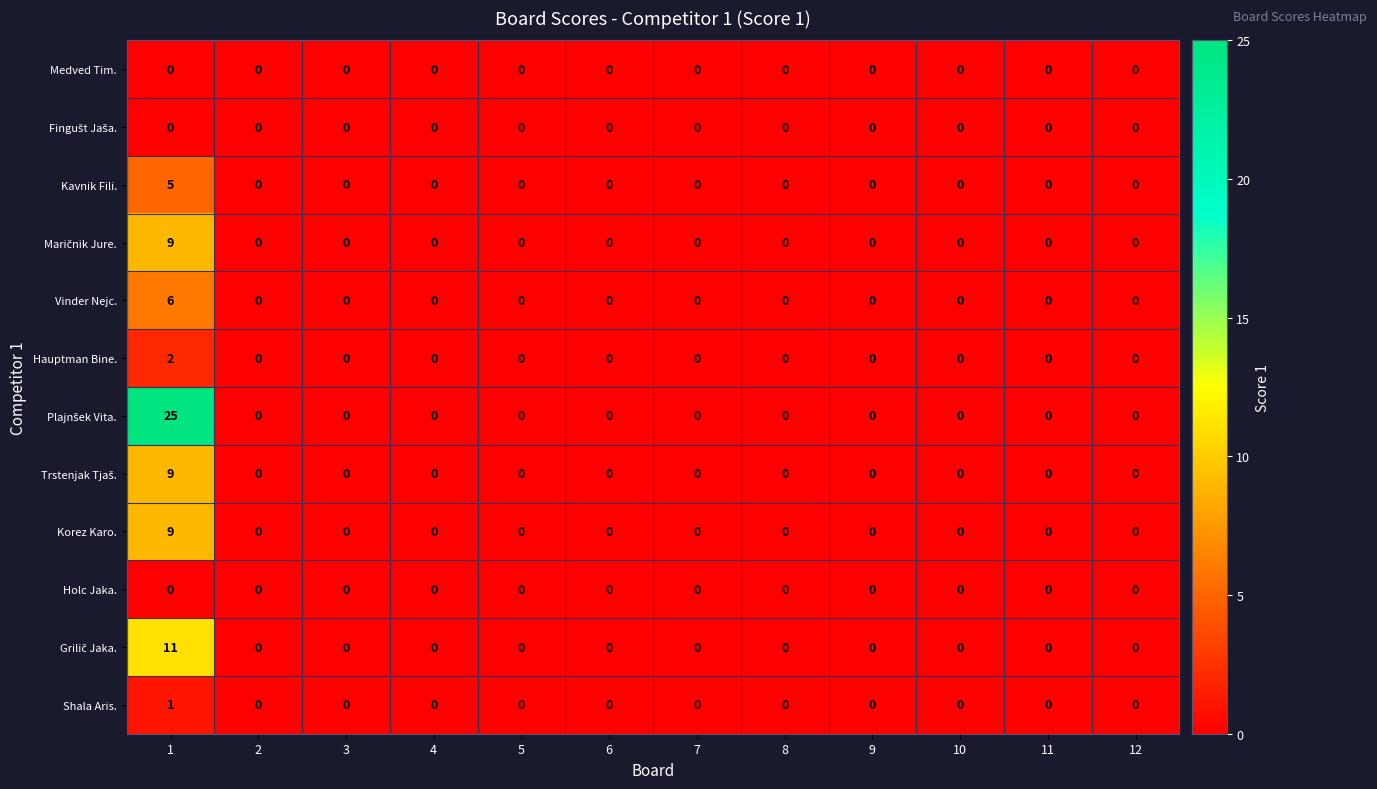

Is it true that Hauptman Bine. equals 1 at 12?

False